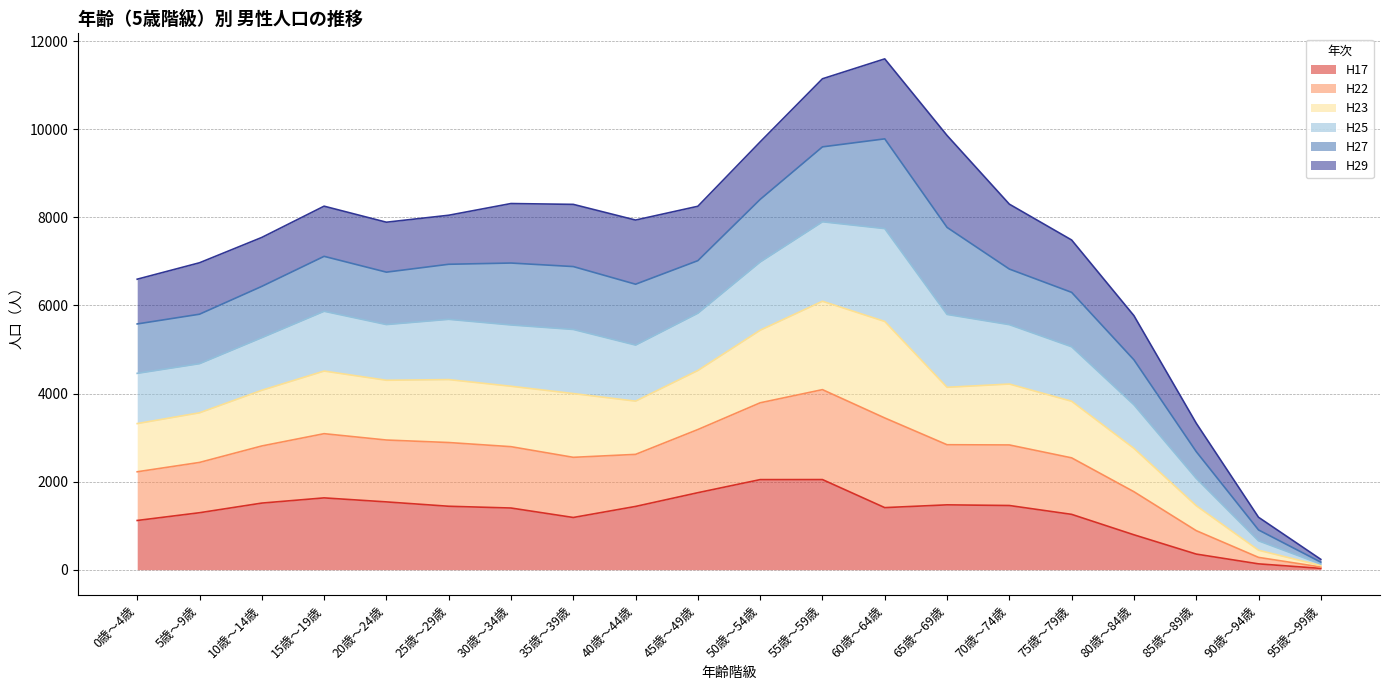

Does the chart have visible grid lines?

Yes